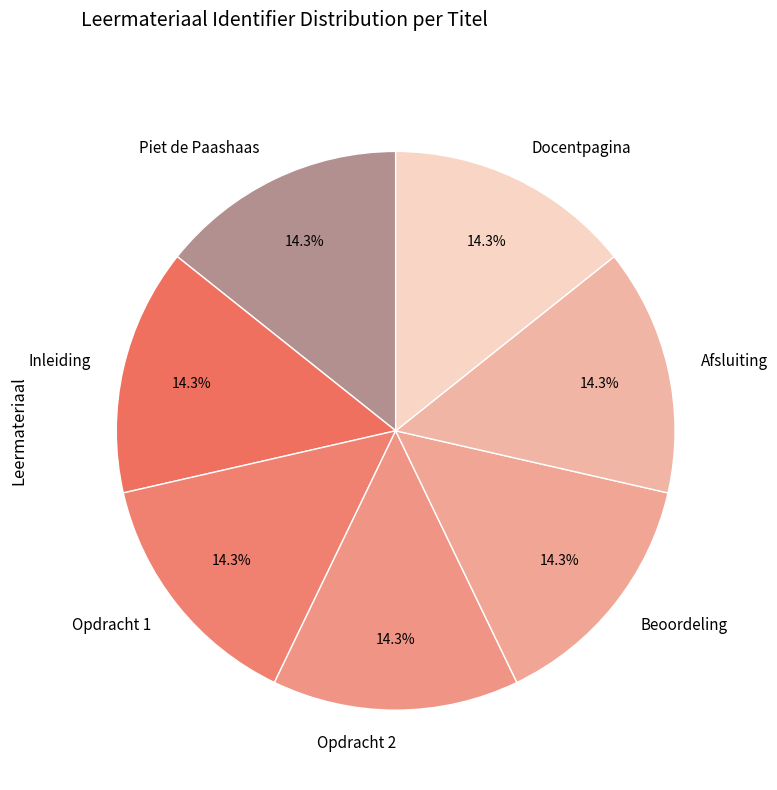

True or false: Afsluiting accounts for 26% of the total.

False